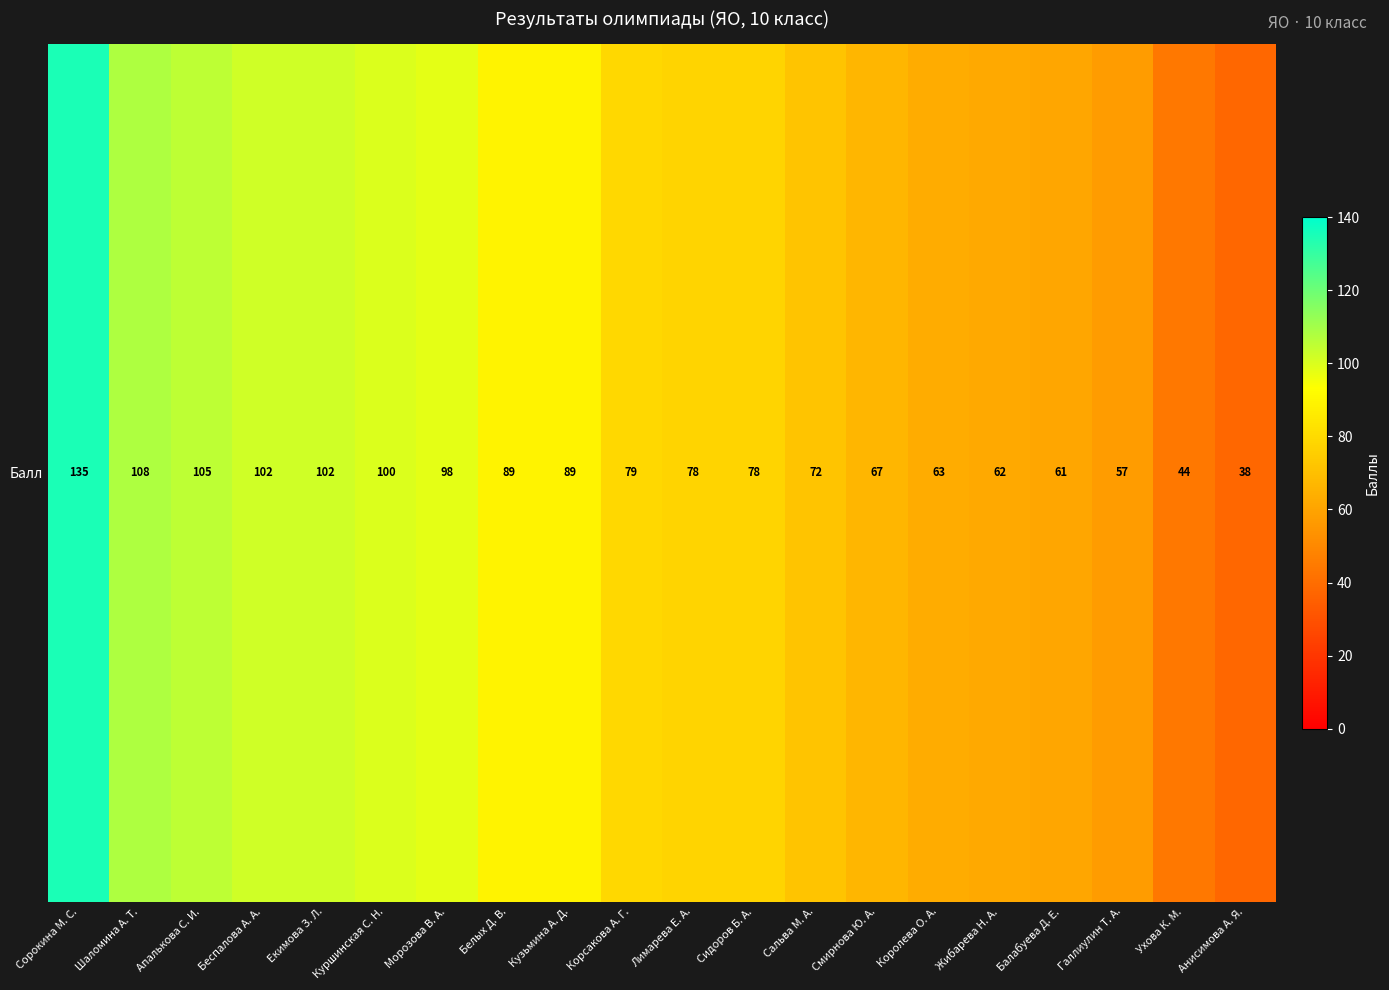

How many series are shown in this chart?

1